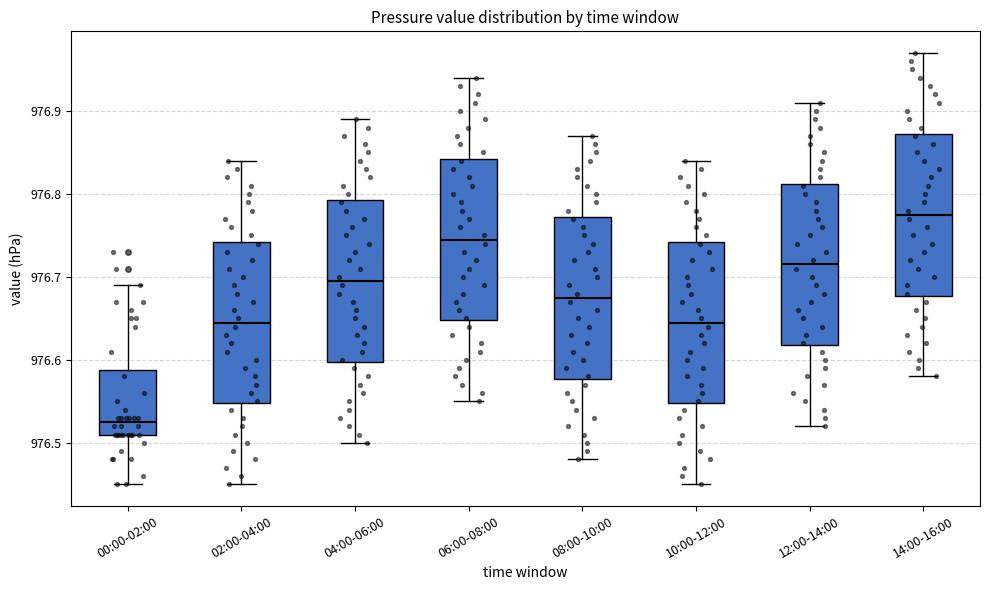

Where does the median line of the box for 10:00-12:00 sit on the y-axis? The values are not printed on the chart, so give them approximately, as read against the axis.

976.65